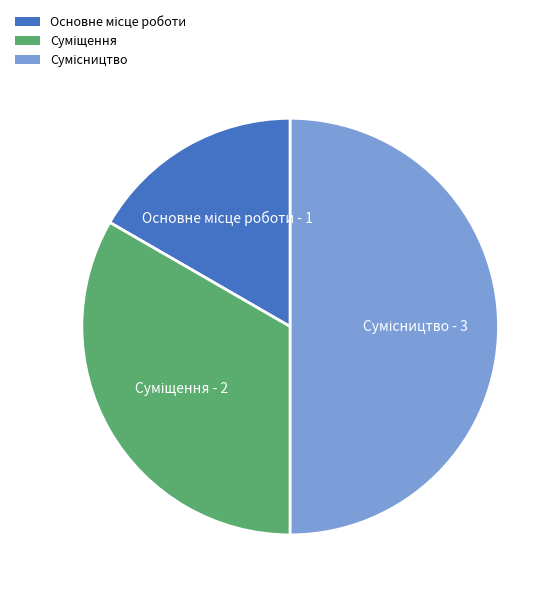

Does Основне місце роботи represent more than half of the total?

No